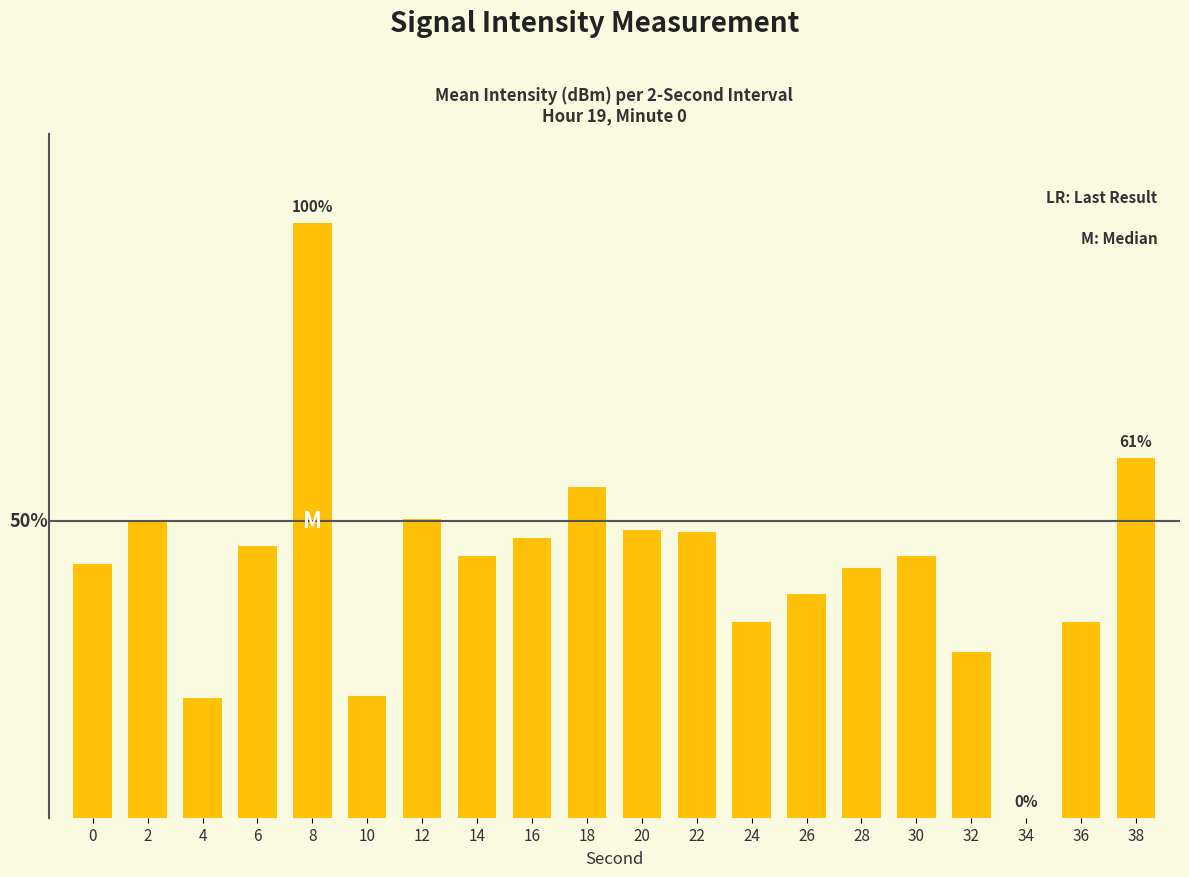

Reading left to right, transcribe all the data shown in this chart.

42.8	49.8	20.1	45.8	100.0	20.5	50.2	44.0	47.1	55.6	48.3	48.0	32.9	37.6	42.1	44.1	27.8	0.0	33.0	60.5